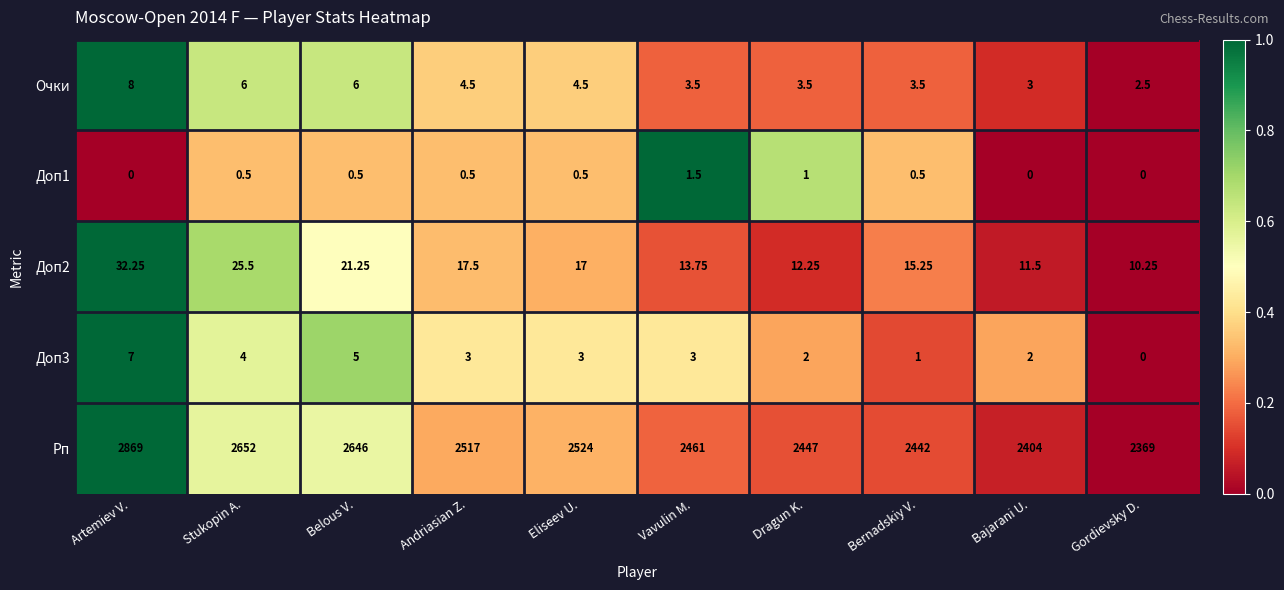

Between Bernadskiy V. and Gordievsky D., which series saw the biggest shift?

Рп